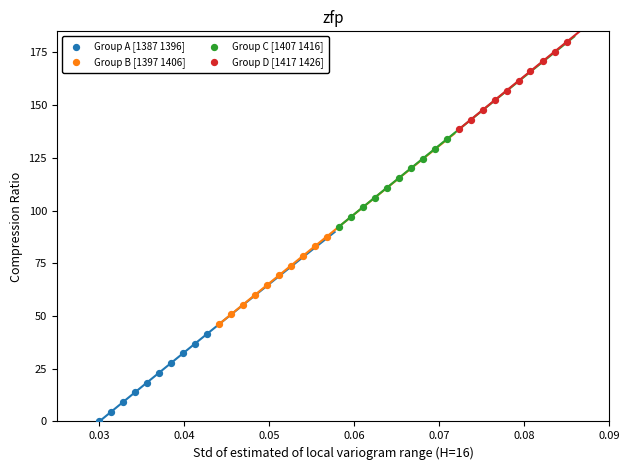

Which series reaches the maximum Y coordinate?

Group D [1417 1426]